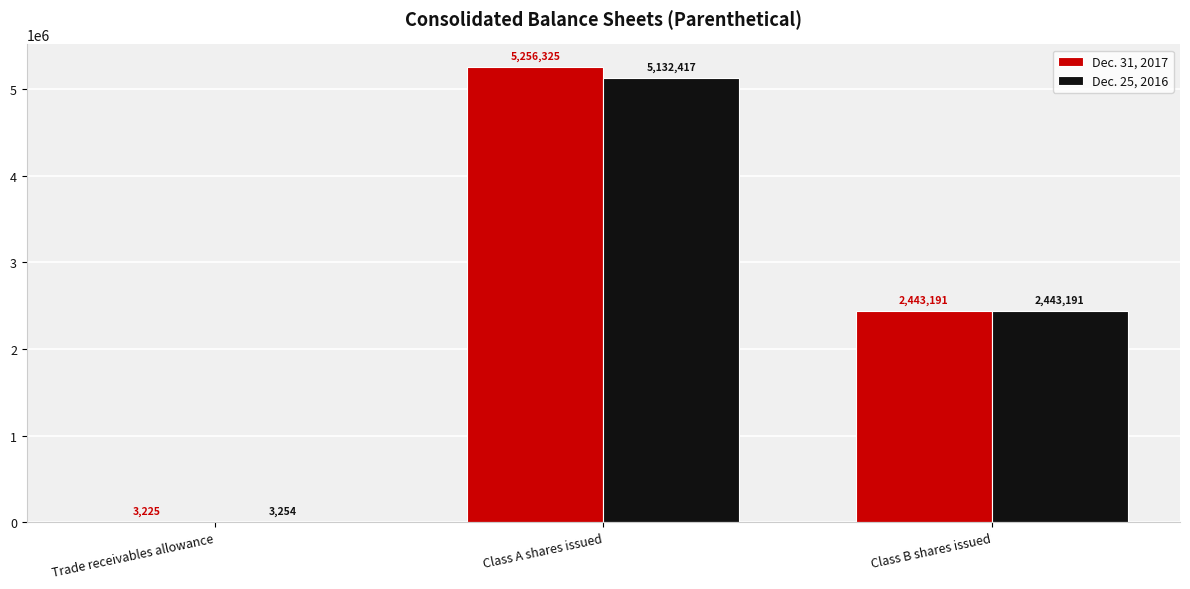

Is the value of Dec. 25, 2016 at Class B shares issued greater than the value of Dec. 31, 2017 at Class A shares issued?

No